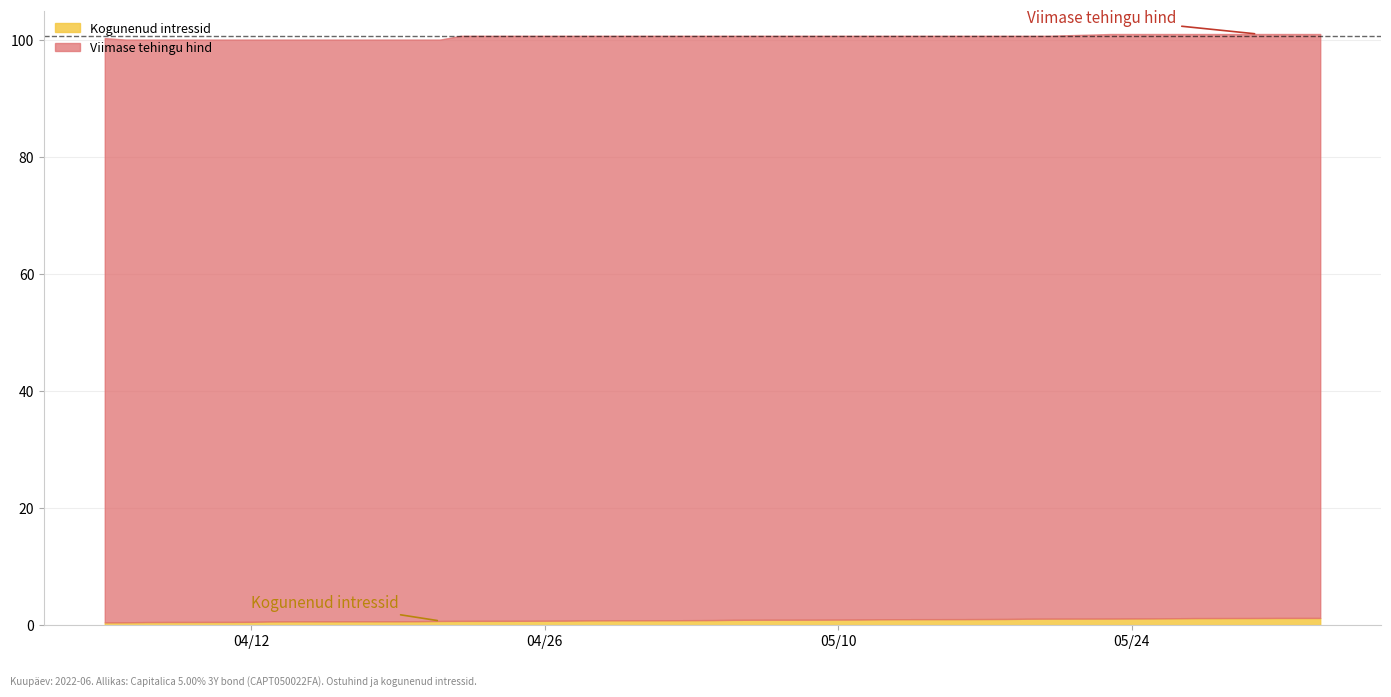

Between 2022-05 and 2022-06, which series saw the biggest shift?

Kogunenud intressid